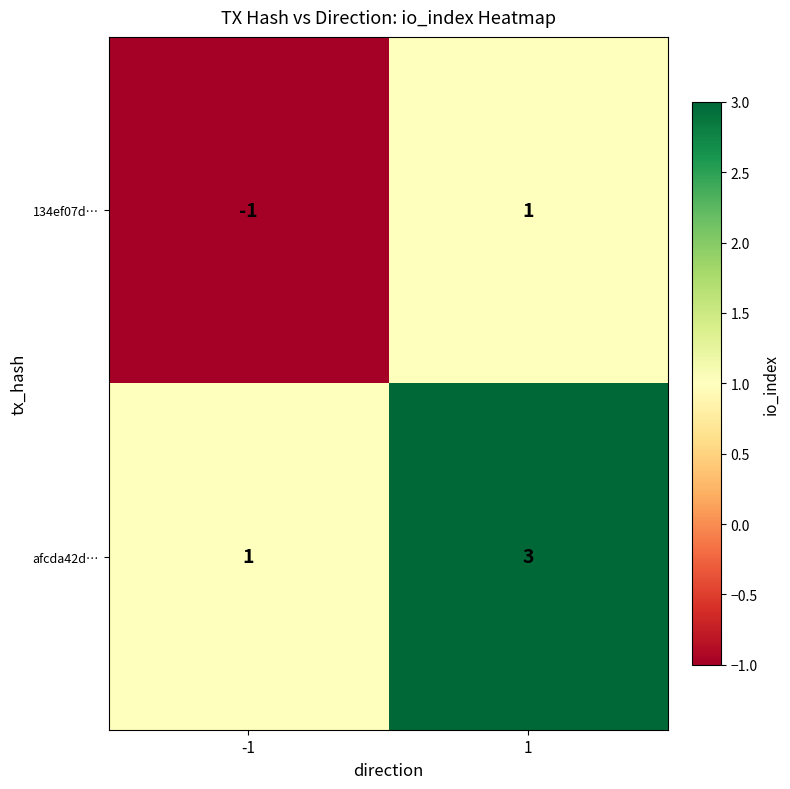

The afcda42d… series shows 1 at -1. True or false?

True